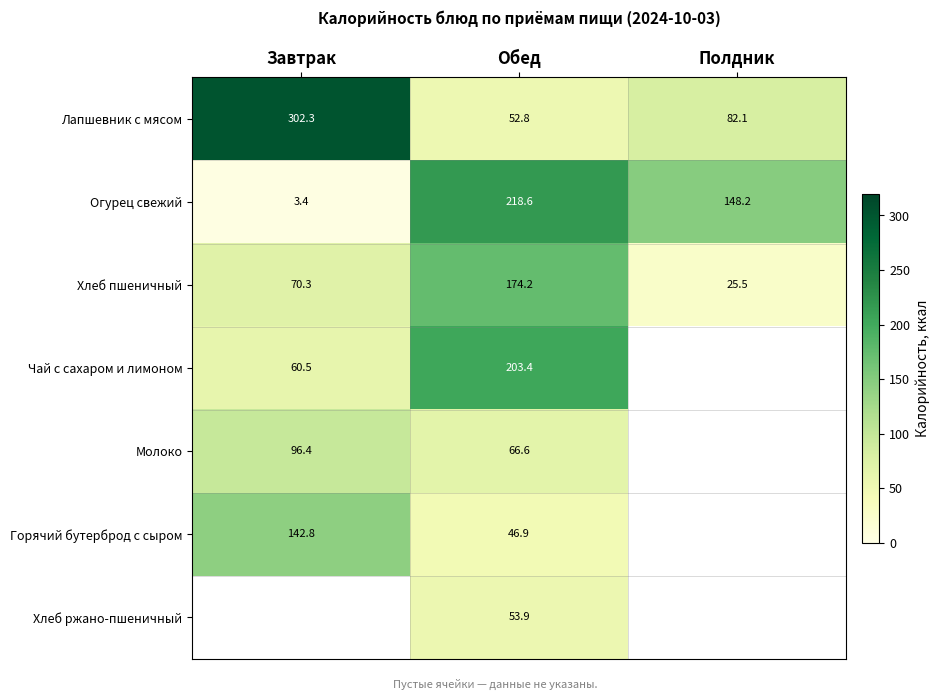

At which label is Лапшевник с мясом closest to 177?

Полдник